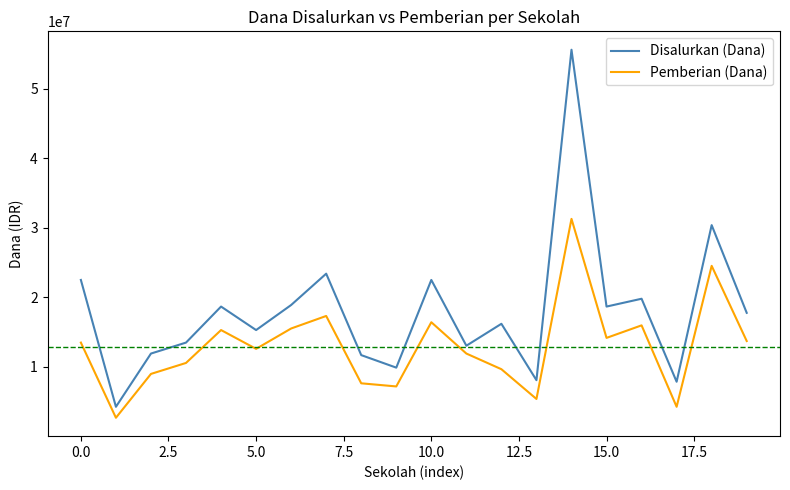

What is the minimum value for Disalurkan (Dana)?

4275000